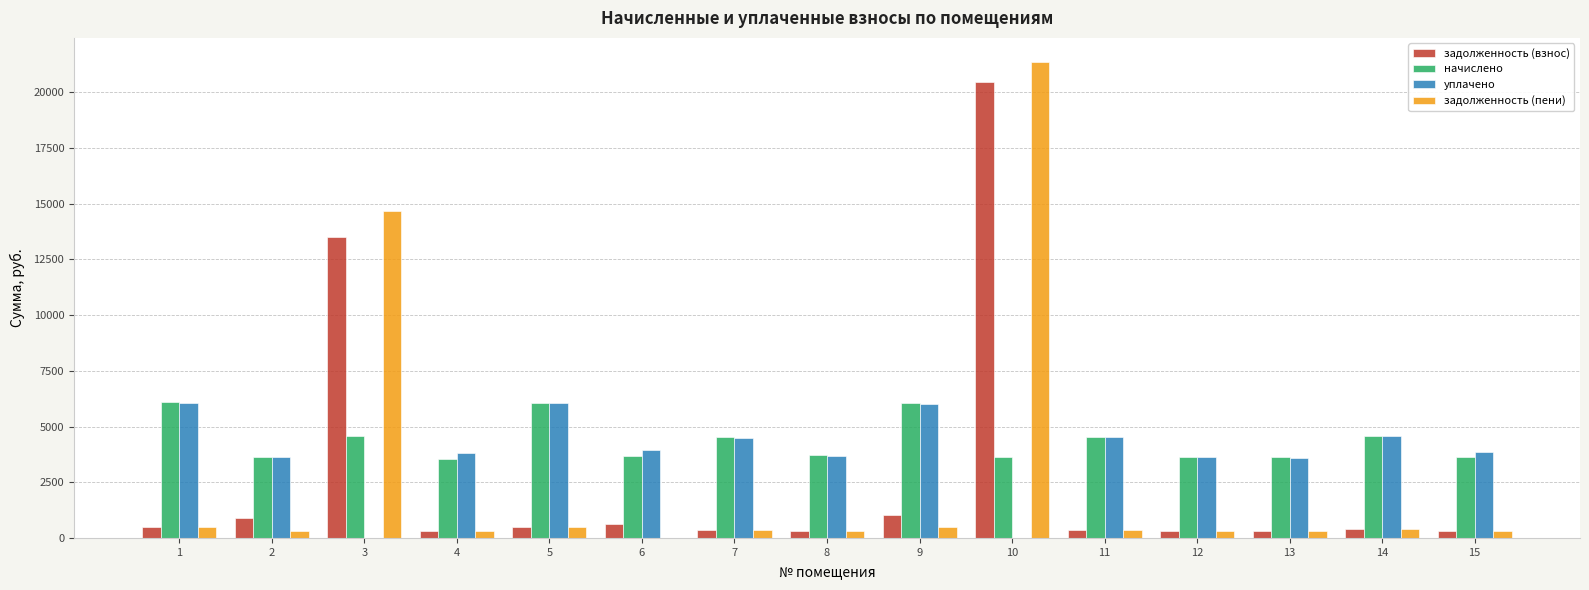

What is the greatest value displayed?

21369.1